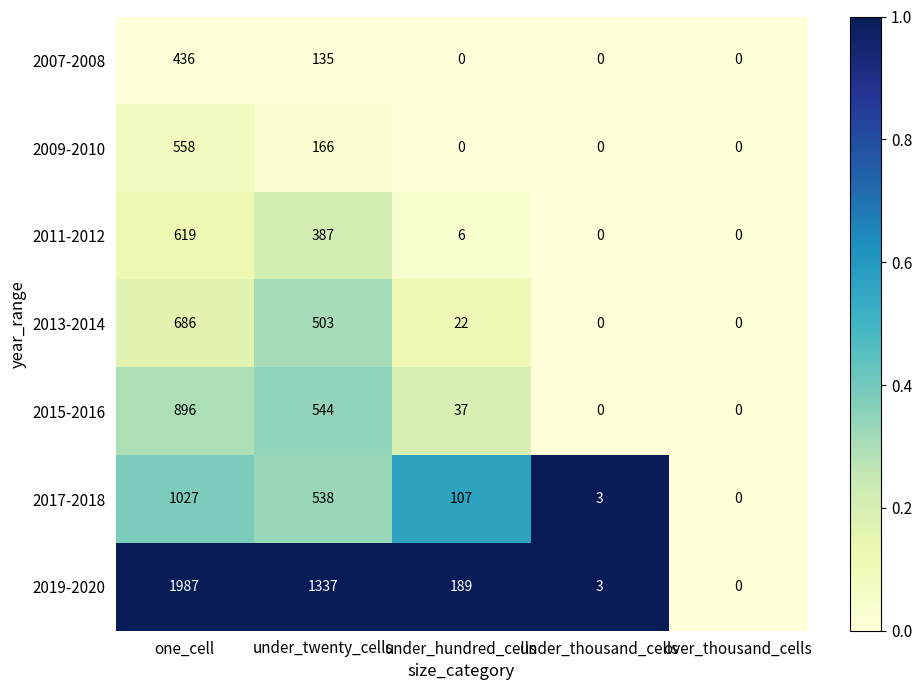

At which category is the sum across all series the highest?

one_cell